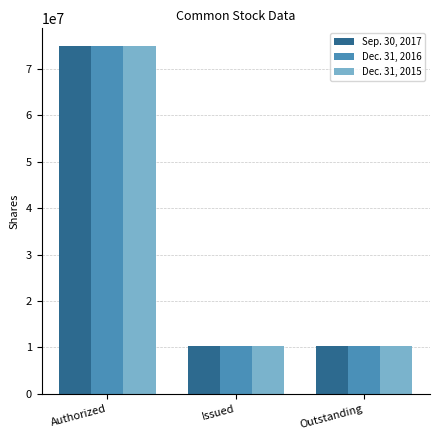

At which category does the chart reach its peak across all series?

Authorized